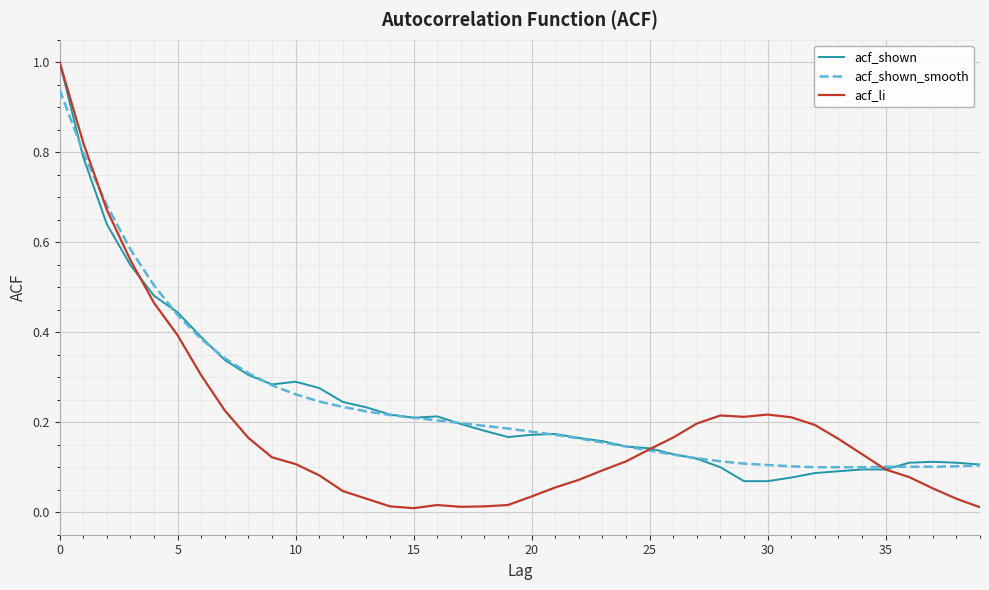

How many series are shown in this chart?

3